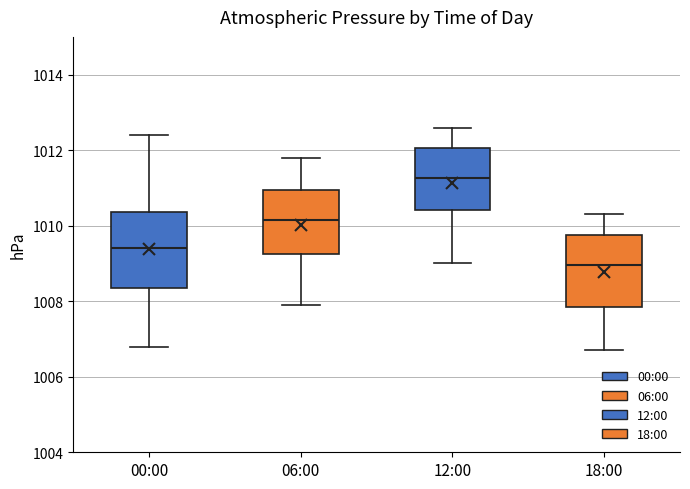

Reading left to right, read every box against the y-axis: the position of its median line, the range the box covers, and the ends of its whiskers. The values are not printed on the chart, so give them approximately, as read against the axis.

00:00: median 1009.4, box 1008.4 to 1010.4, whiskers 1006.8 to 1012.4
06:00: median 1010.2, box 1009.2 to 1011.0, whiskers 1008.0 to 1011.8
12:00: median 1011.2, box 1010.4 to 1012.0, whiskers 1009.0 to 1012.6
18:00: median 1009.0, box 1007.8 to 1009.8, whiskers 1006.8 to 1010.4